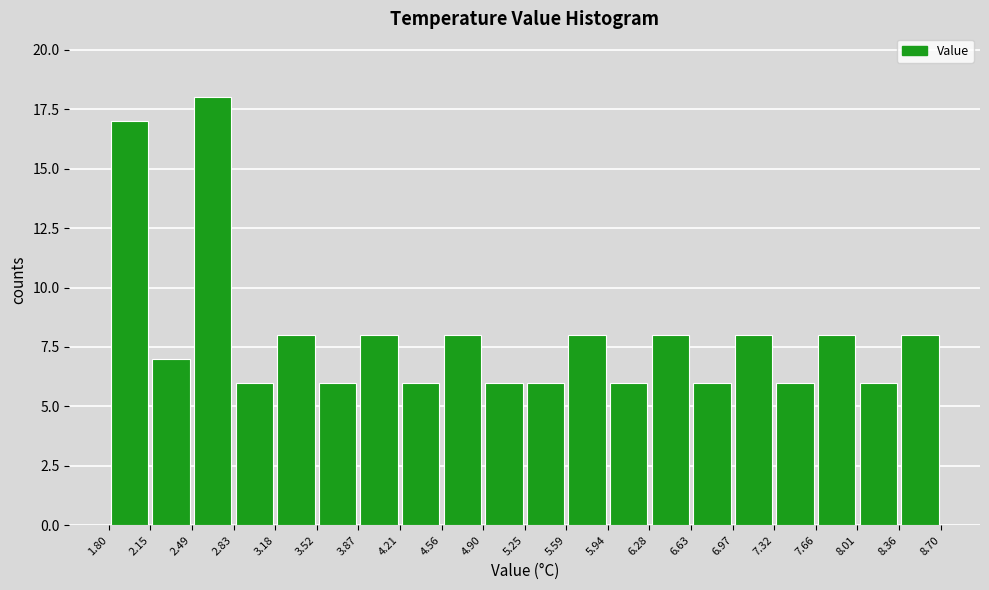

Reading left to right, transcribe this chart: for each bar, give the range it covers on the x-axis and its height. The values are not printed on the chart, so give them approximately, as read against the axis.

1.80 to 2.15: 17
2.15 to 2.49: 7
2.49 to 2.83: 18
2.83 to 3.18: 6
3.18 to 3.52: 8
3.52 to 3.87: 6
3.87 to 4.21: 8
4.21 to 4.56: 6
4.56 to 4.90: 8
4.90 to 5.25: 6
5.25 to 5.59: 6
5.59 to 5.94: 8
5.94 to 6.28: 6
6.28 to 6.63: 8
6.63 to 6.97: 6
6.97 to 7.32: 8
7.32 to 7.66: 6
7.66 to 8.01: 8
8.01 to 8.36: 6
8.36 to 8.70: 8